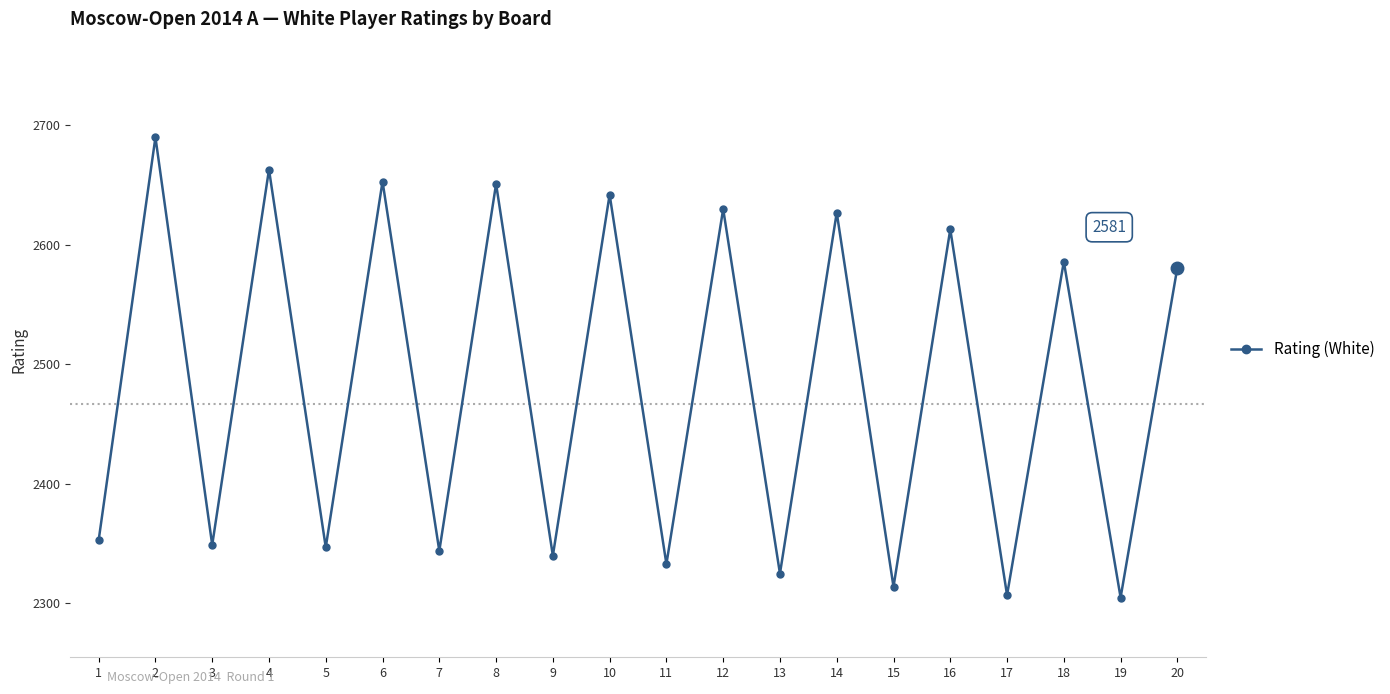

What is the minimum value shown in the chart?

2305